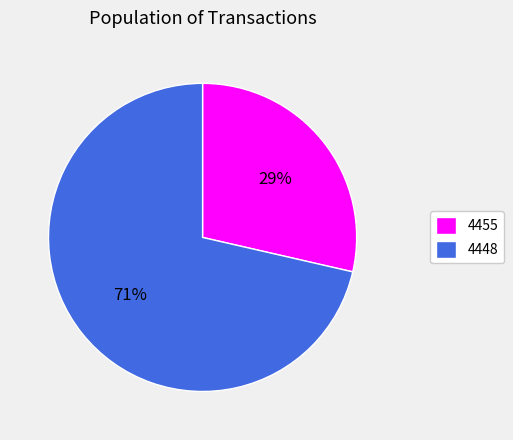

Is the sum of 4455 and 4448 greater than half?

Yes